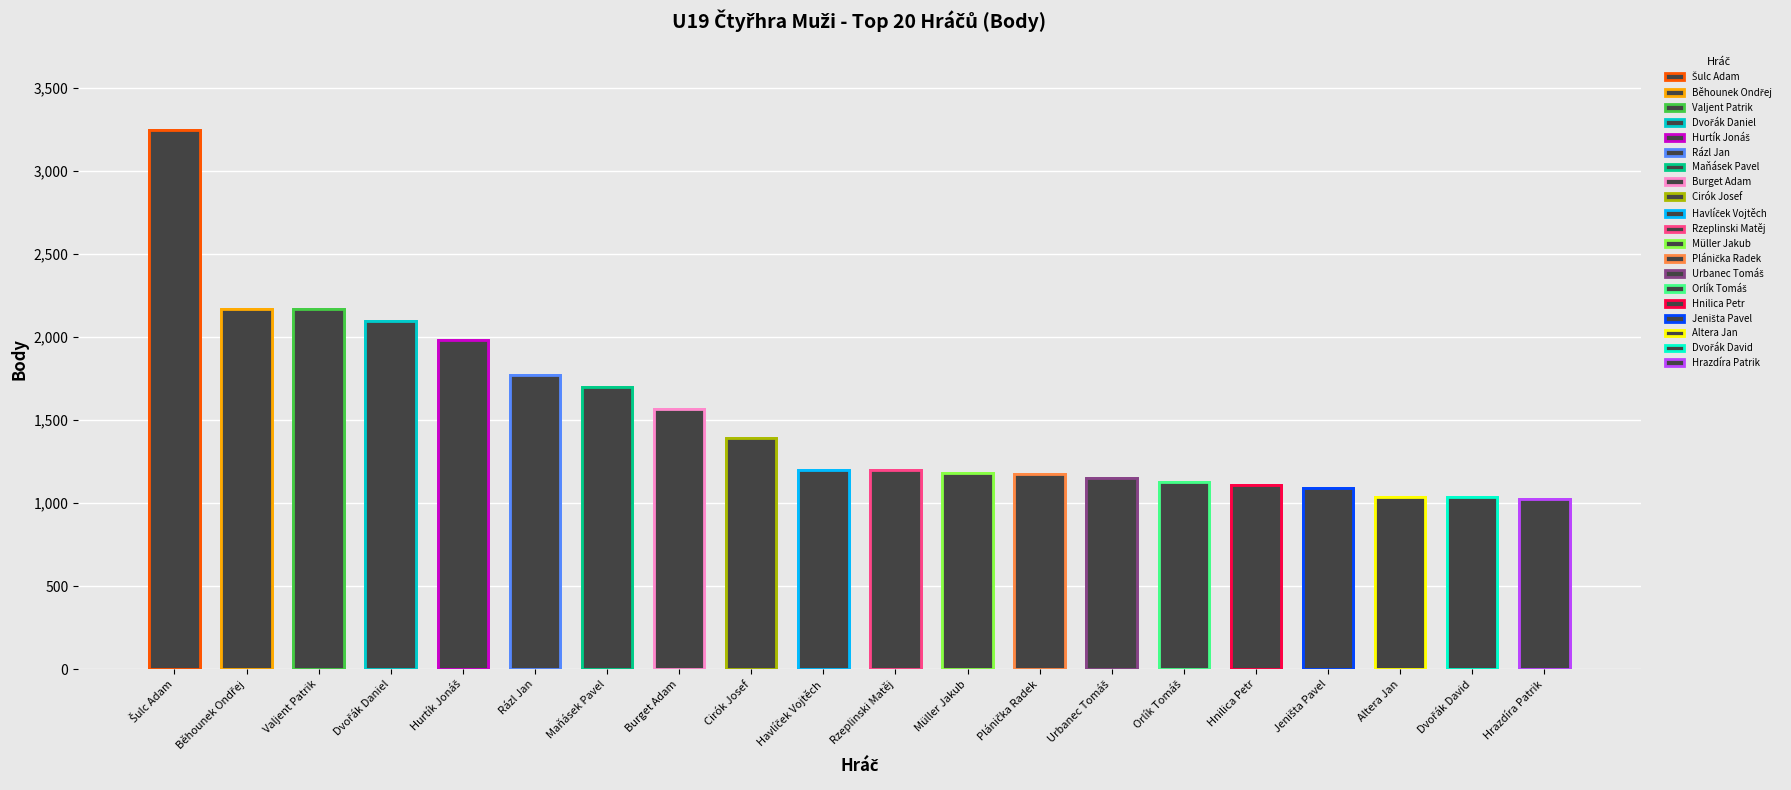

Reading left to right, list all the values displayed in this chart.

Šulc Adam=3250	Běhounek Ondřej=2170	Valjent Patrik=2170	Dvořák Daniel=2100	Hurtík Jonáš=1980	Rázl Jan=1770	Maňásek Pavel=1700	Burget Adam=1570	Cirók Josef=1390	Havlíček Vojtěch=1200	Rzeplinski Matěj=1200	Müller Jakub=1180	Plánička Radek=1175	Urbanec Tomáš=1150	Orlík Tomáš=1130	Hnilica Petr=1110	Jeništa Pavel=1090	Altera Jan=1040	Dvořák David=1040	Hrazdíra Patrik=1025